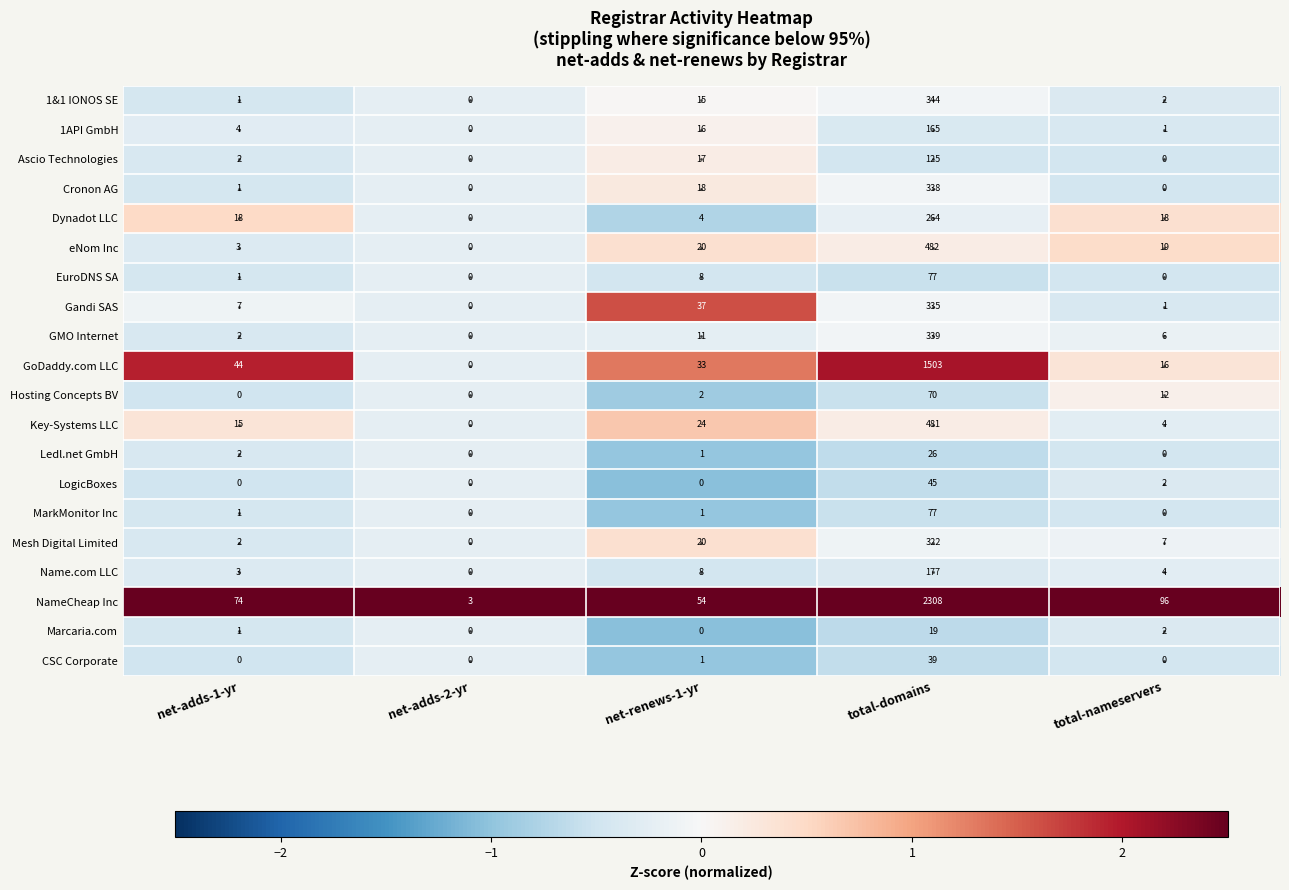

Which series changed the most between net-adds-2-yr and total-domains?

NameCheap Inc